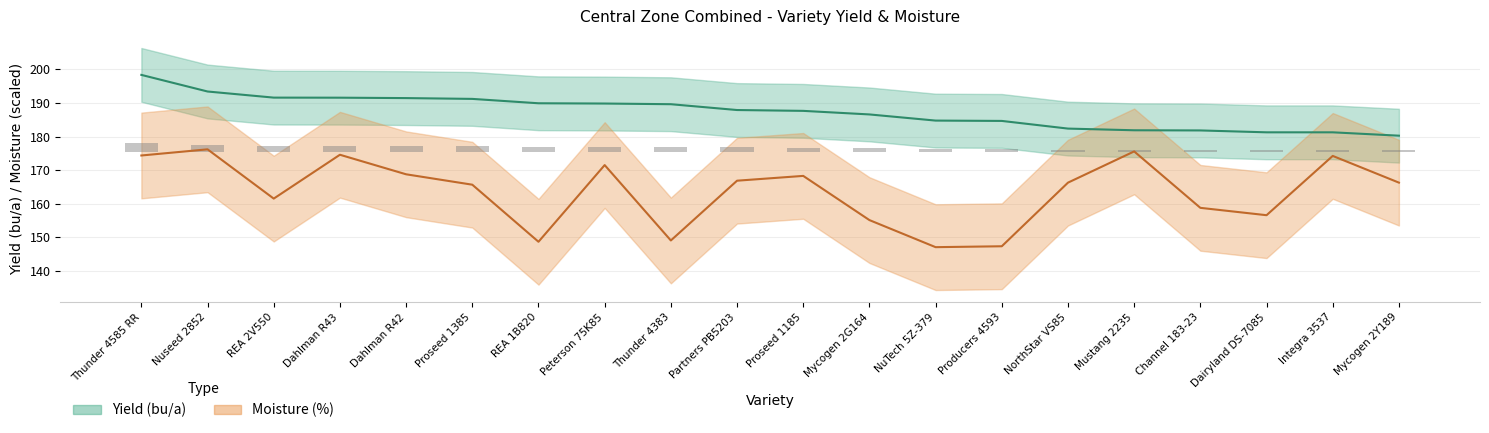

What are all the series names shown in the legend?

moisture, yield